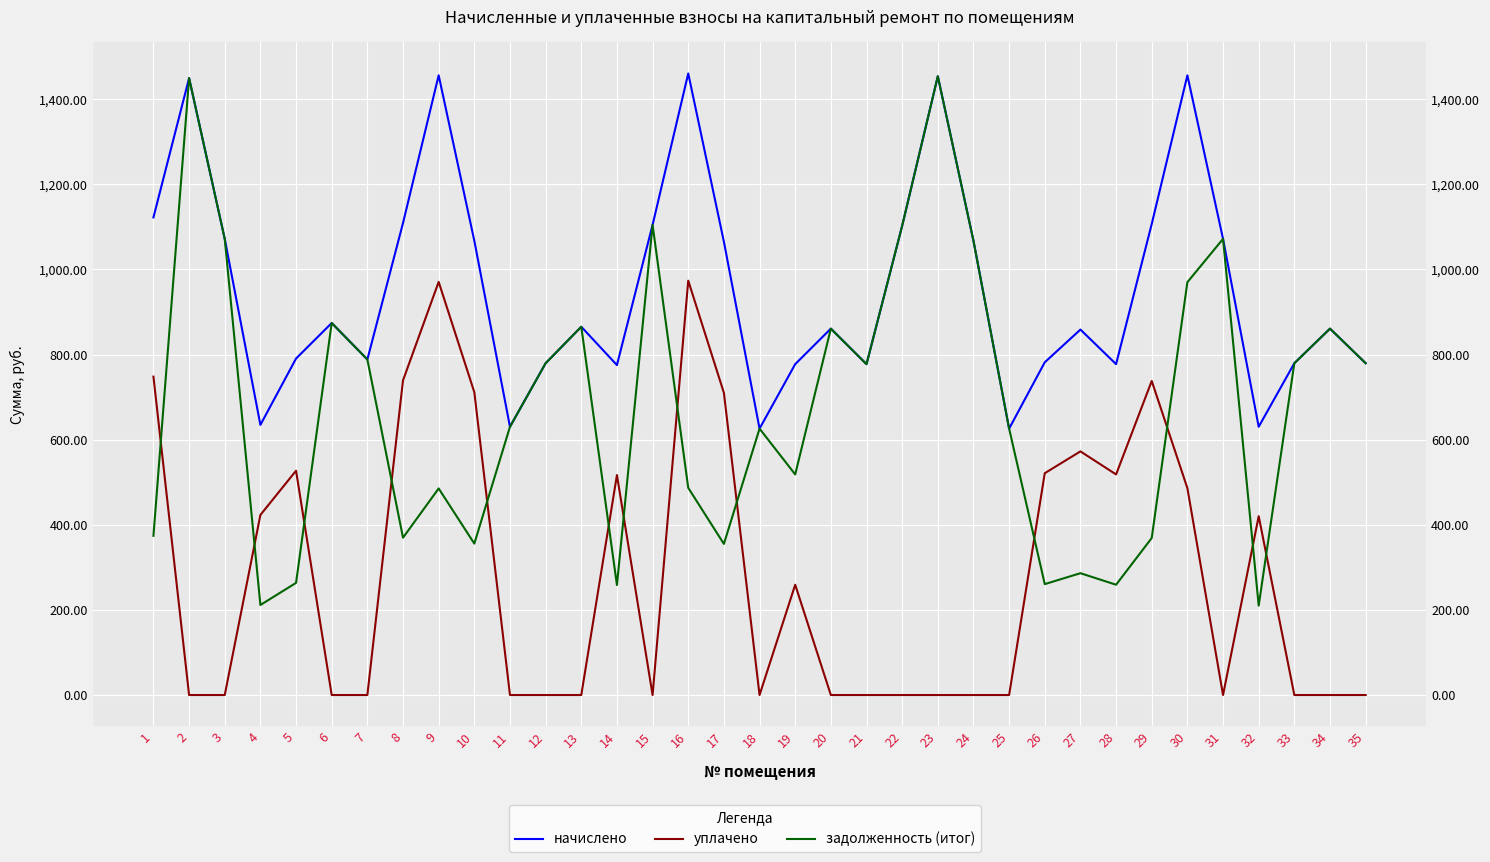

True or false: начислено and задолженность (итог) cross at least once.

False